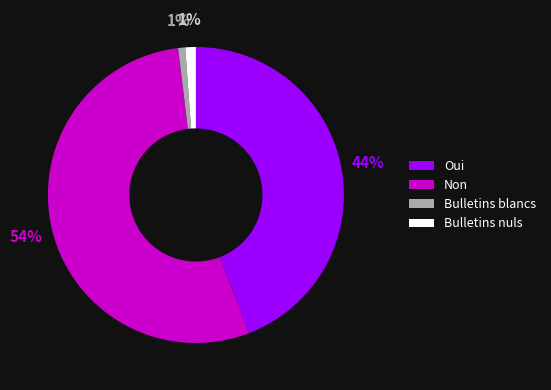

What is the largest slice in the pie chart?

Non